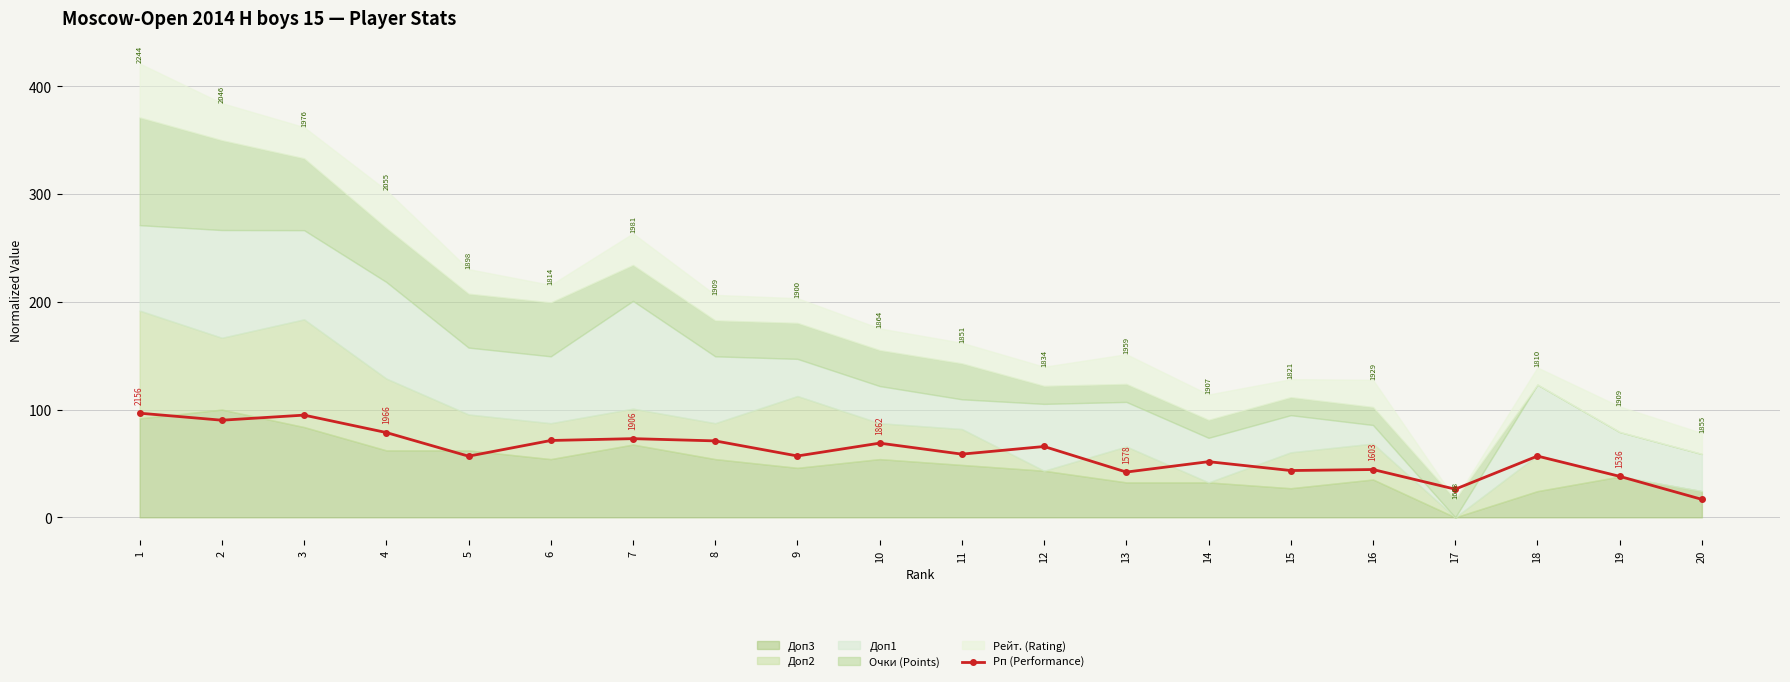

Where is the first local maximum?

3